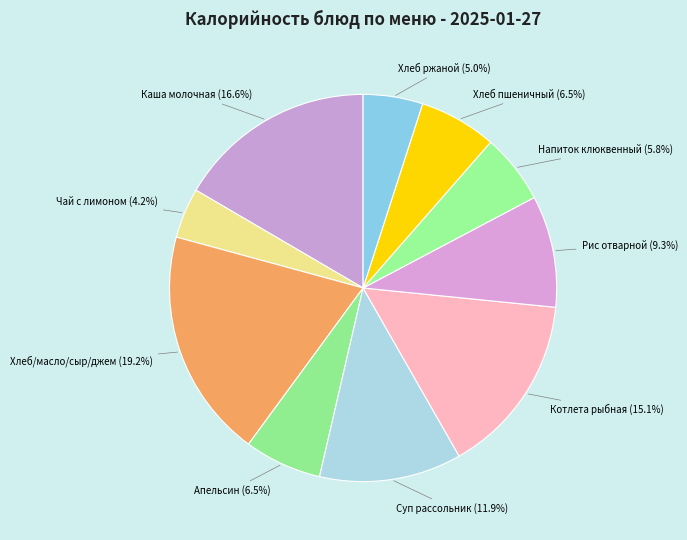

Do Хлеб/масло/сыр/джем and Хлеб пшеничный together represent more than half of the pie?

No